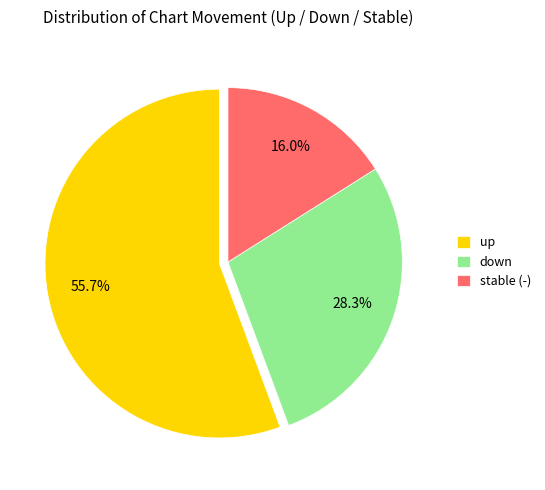

Which category has the smallest portion of the pie?

stable (-)